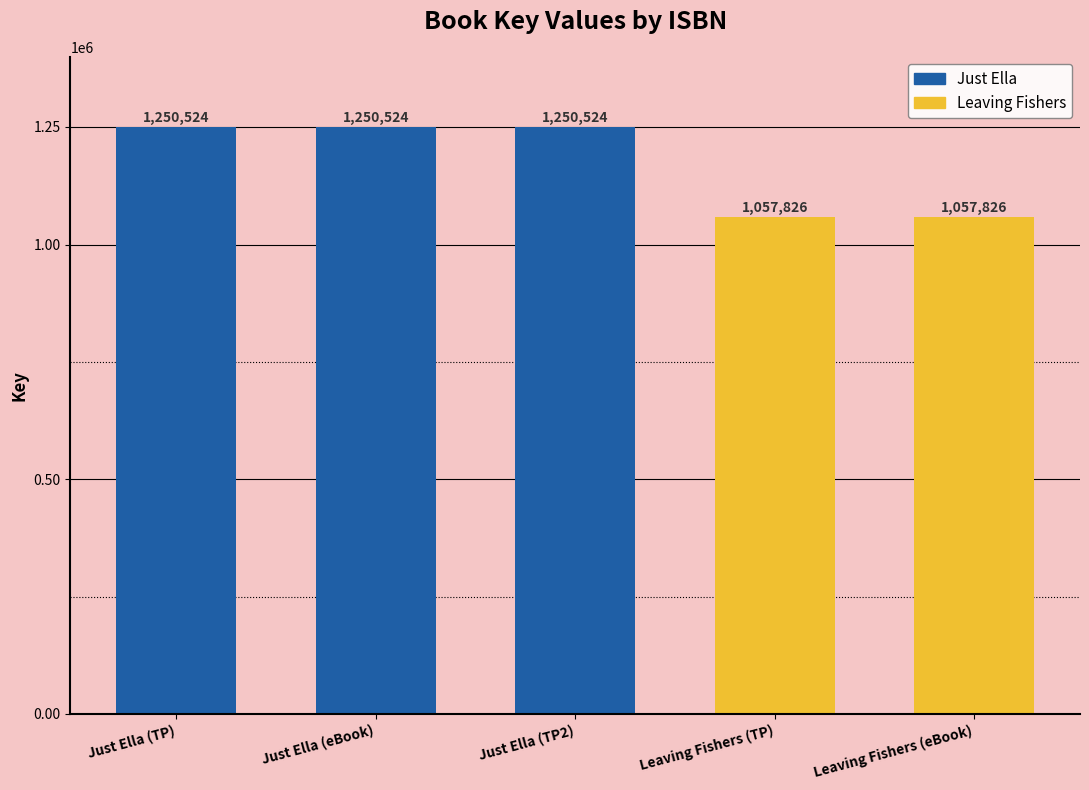

The chart shows a value of 1979677 at Just Ella (eBook). True or false?

False